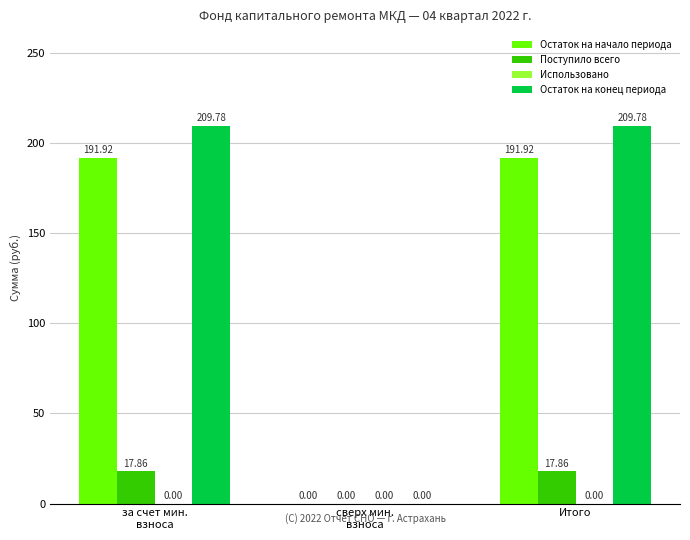

What is the sum of all Поступило всего values?

35.7